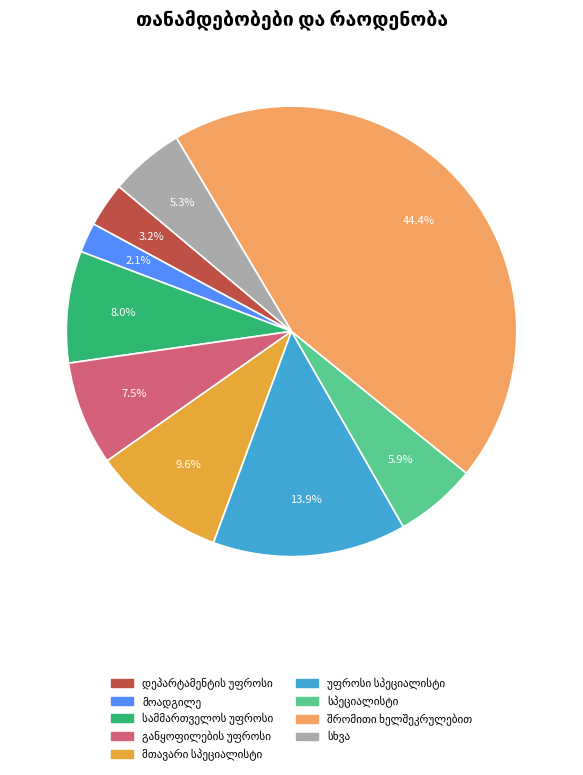

Does any single category account for the majority?

No